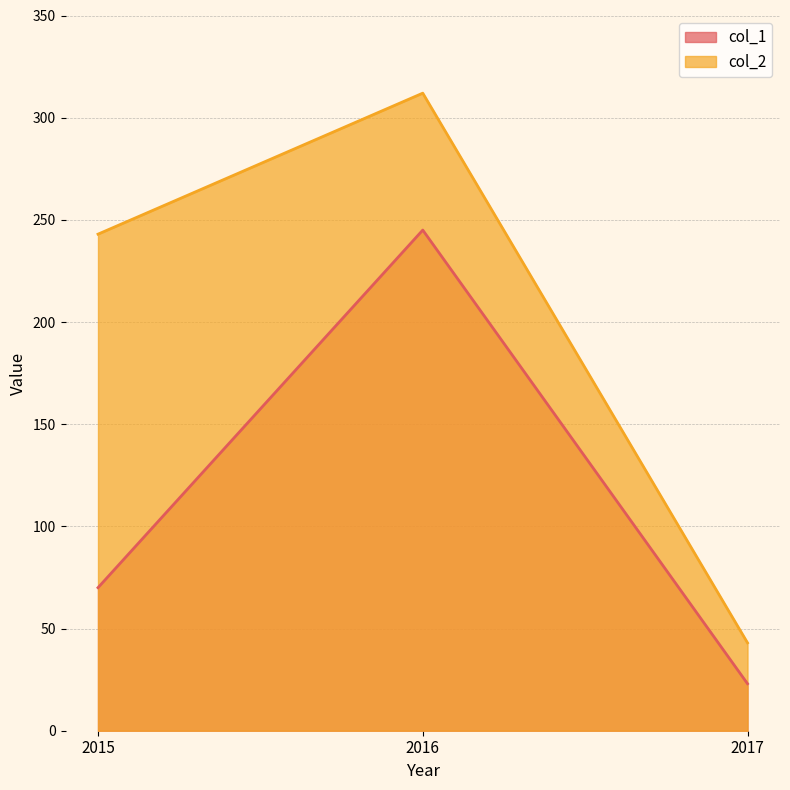

How many lines are shown in the chart?

2